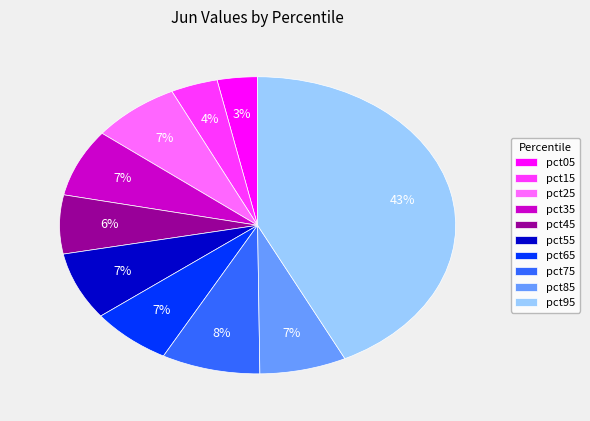

Is it true that pct25 is 1% of the pie?

False